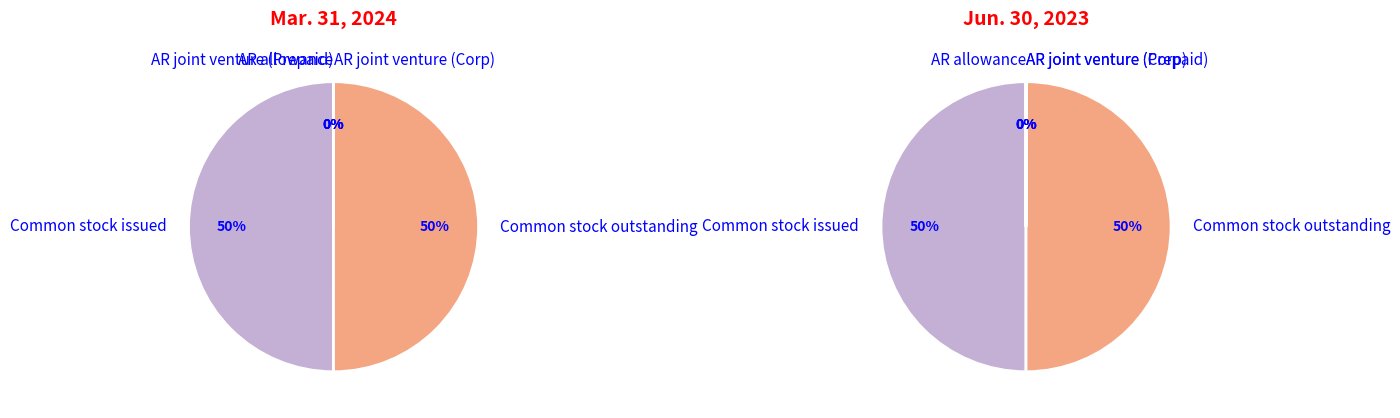

Is the sum of Common stock outstanding shares and Accounts receivable (allowance) greater than half?

No